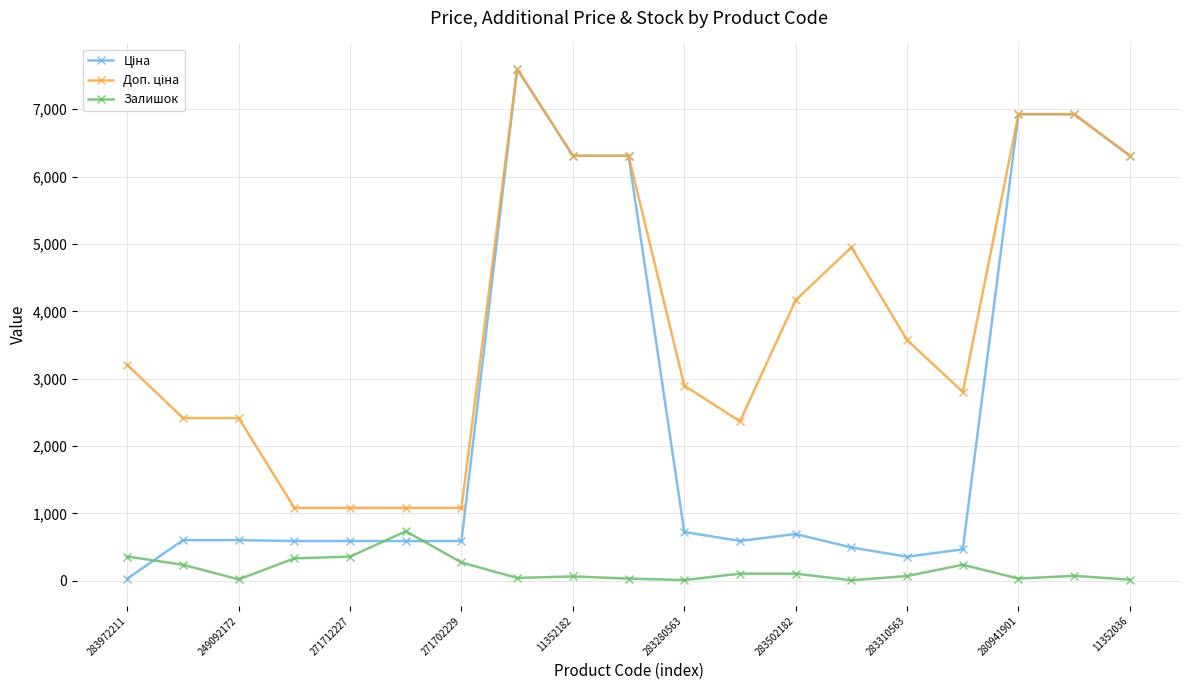

List the series in order of their overall mean, highest first.

Доп. ціна, Ціна, Залишок